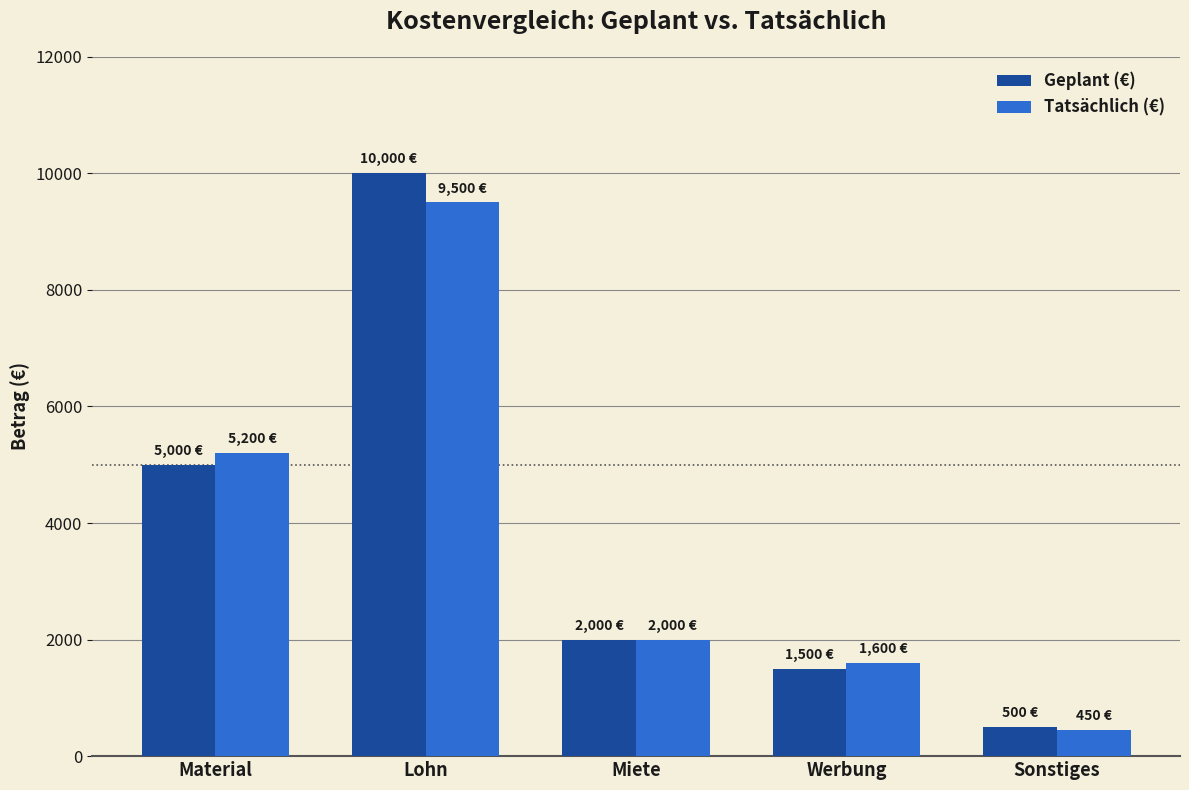

List the labels in order of Tatsächlich (€) value, largest first.

Lohn, Material, Miete, Werbung, Sonstiges